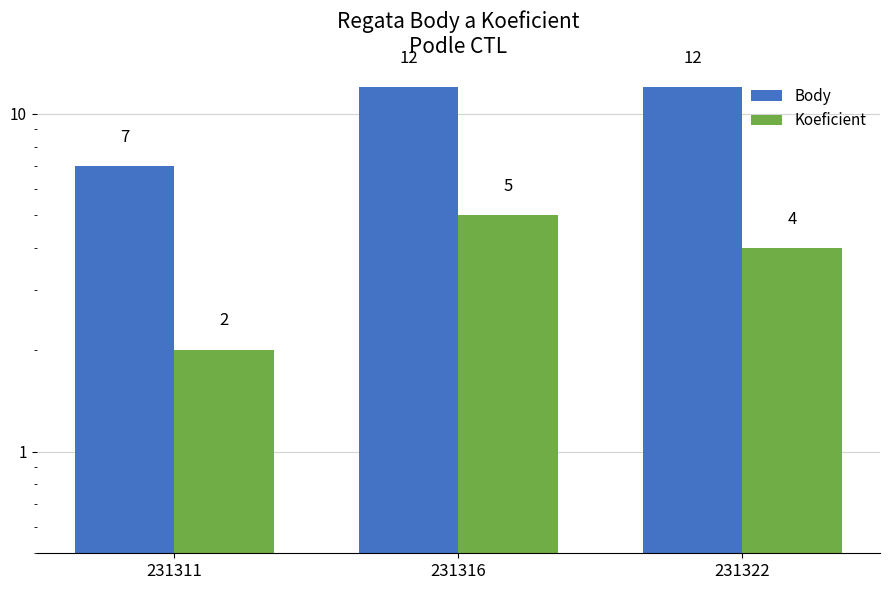

Which series changed the most between 231311 and 231322?

Body